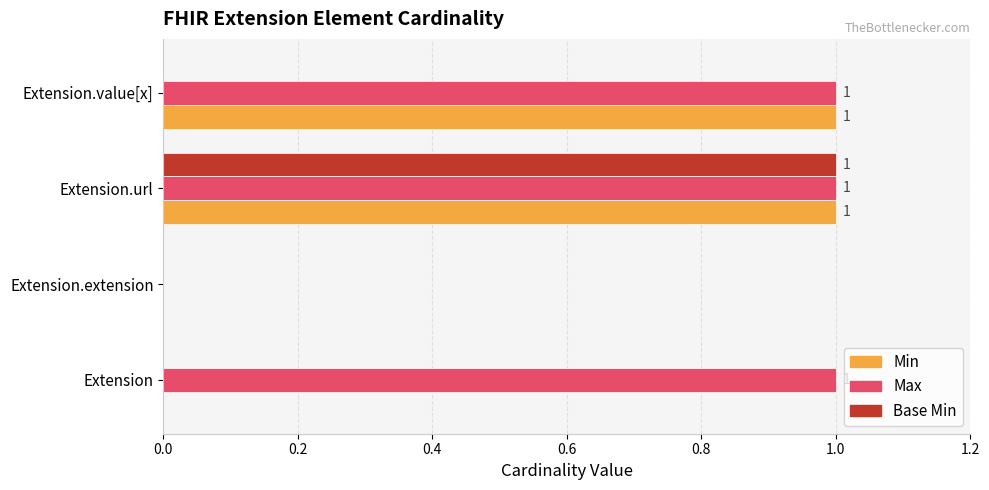

How many values in the Base Min series exceed 0?

1